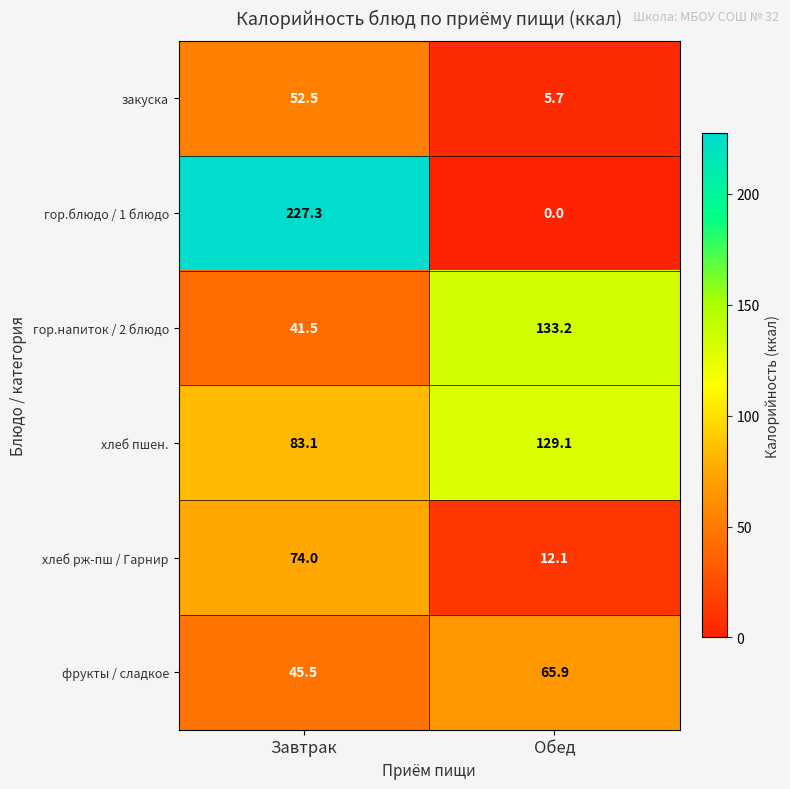

What is the highest value of the закуска series?

52.5